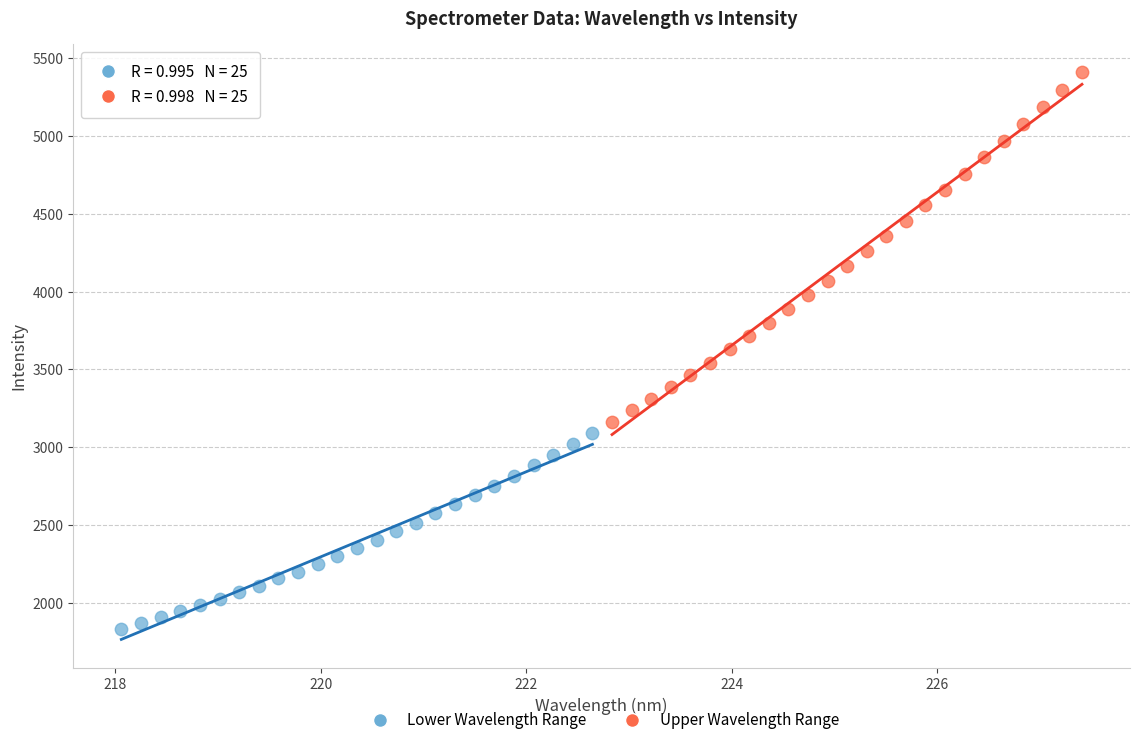

Which series reaches the maximum Y coordinate?

Upper Wavelength Range